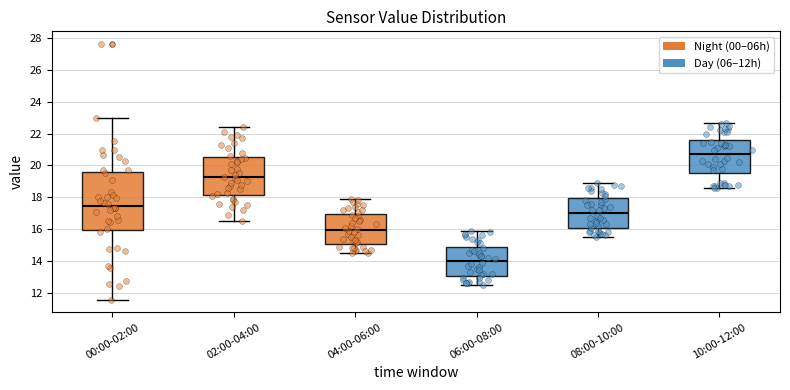

Comparing the boxes themselves (not the whiskers), which one is the tallest?

00:00-02:00